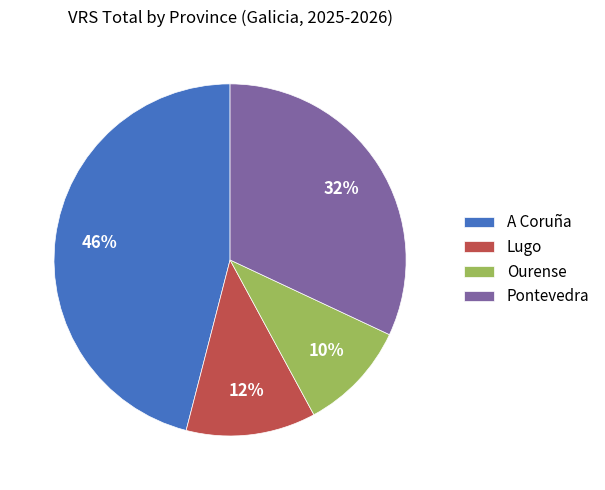

What percentage is the Pontevedra slice, to the nearest percent?

32%